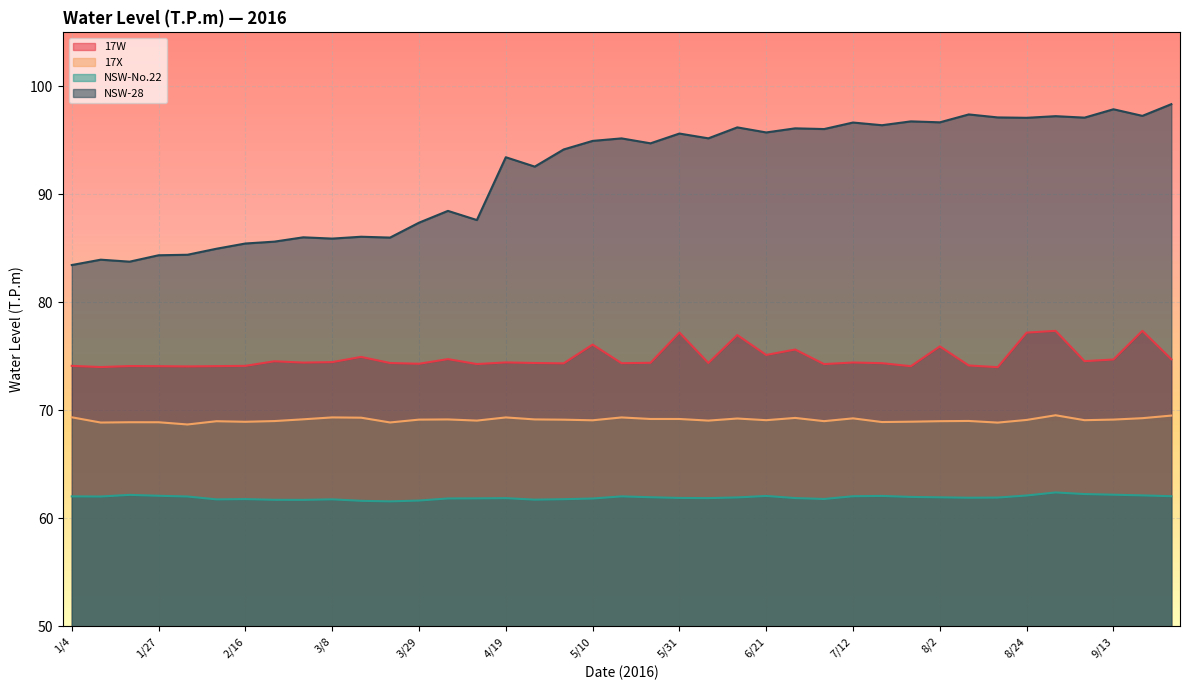

Reading left to right, transcribe all the data shown in this chart.

17W: 74.1	74.0	74.1	74.1	74.1	74.1	74.1	74.6	74.4	74.5	75.0	74.4	74.3	74.8	74.3	74.4	74.4	74.4	76.1	74.4	74.4	77.2	74.4	77.0	75.1	75.6	74.3	74.4	74.4	74.1	75.9	74.2	74.0	77.2	77.4	74.6	74.7	77.4	74.7
17X: 69.4	68.9	68.9	68.9	68.7	69.0	68.9	69.0	69.2	69.4	69.3	68.9	69.1	69.2	69.1	69.4	69.2	69.1	69.1	69.4	69.2	69.2	69.1	69.3	69.1	69.3	69.0	69.3	68.9	69.0	69.0	69.0	68.9	69.1	69.6	69.1	69.2	69.3	69.5
NSW-No.22: 62.0	62.0	62.2	62.1	62.0	61.8	61.8	61.7	61.7	61.8	61.6	61.6	61.7	61.9	61.9	61.9	61.7	61.8	61.8	62.0	62.0	61.9	61.9	61.9	62.1	61.9	61.8	62.1	62.1	62.0	62.0	61.9	61.9	62.1	62.4	62.3	62.2	62.1	62.1
NSW-28: 83.5	84.0	83.8	84.4	84.4	85.0	85.5	85.6	86.0	85.9	86.1	86.0	87.4	88.5	87.6	93.4	92.6	94.2	95.0	95.2	94.7	95.6	95.2	96.2	95.7	96.1	96.0	96.7	96.4	96.8	96.7	97.4	97.1	97.1	97.2	97.1	97.9	97.3	98.4